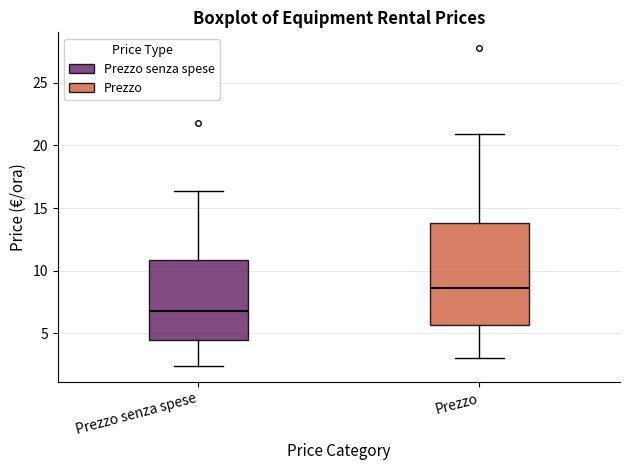

Reading left to right, transcribe this box plot: for each box, give where its median line is, the range the box spans, and where its two whiskers end, as read against the y-axis. The values are not printed on the chart, so give them approximately, as read against the axis.

Prezzo senza spese: median 6.5, box 4.5 to 11.0, whiskers 2.5 to 16.5
Prezzo: median 8.5, box 5.5 to 14.0, whiskers 3.0 to 21.0